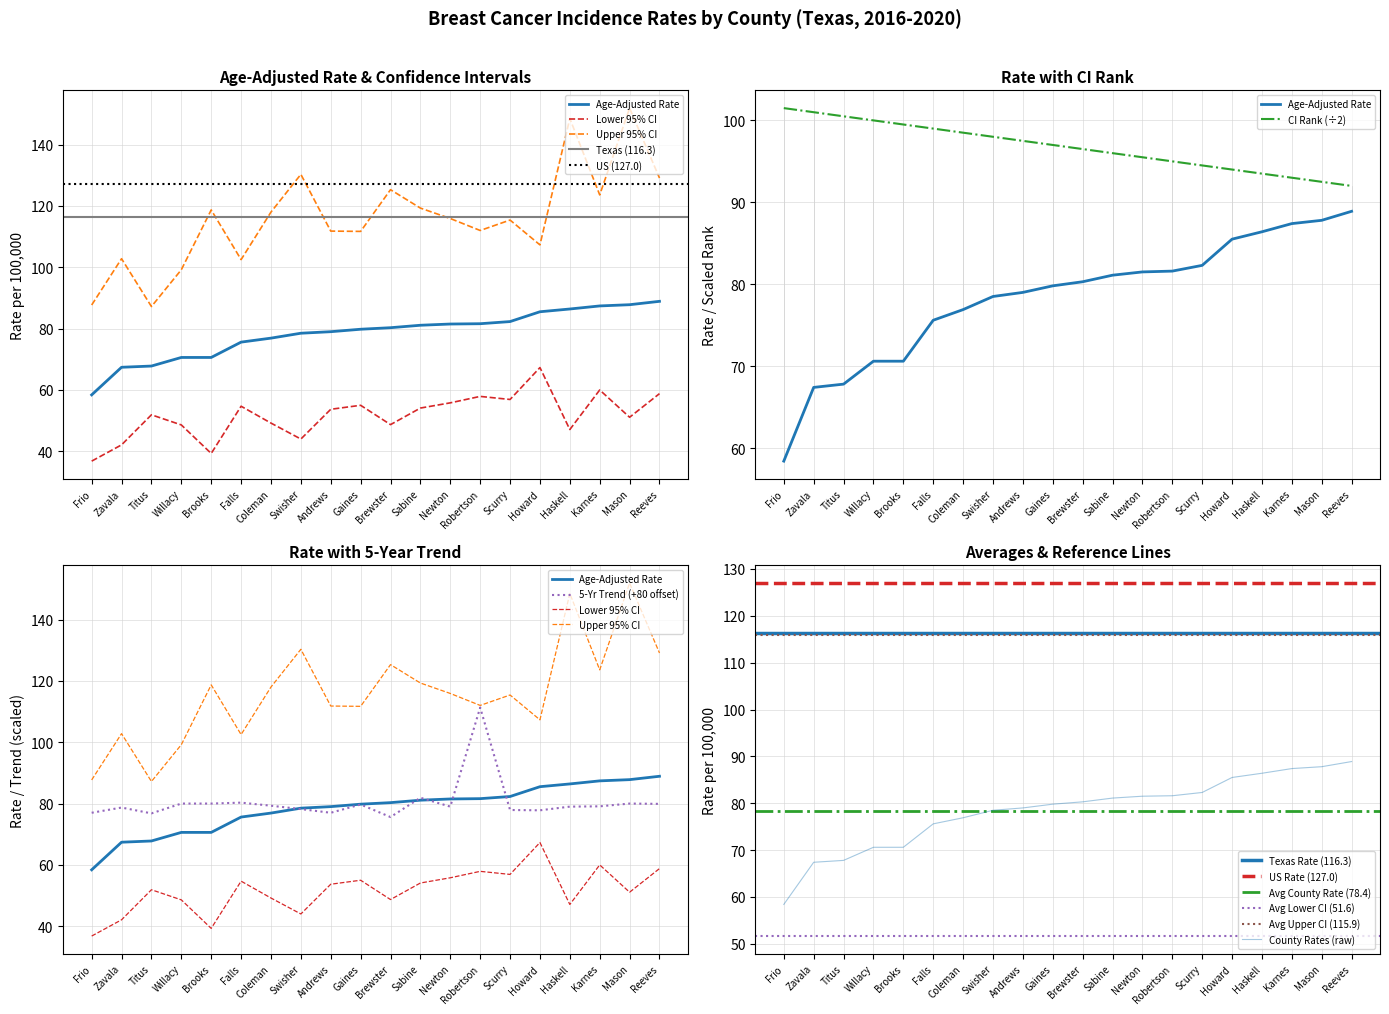

What is the difference between the second highest and second lowest values in the Upper 95% CI series?

60.8